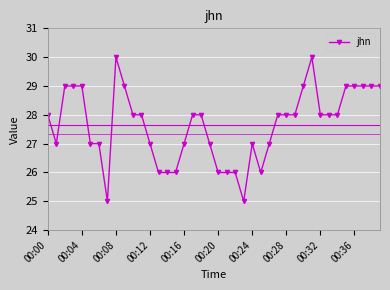

What is the value of the 12th point from the left?

28